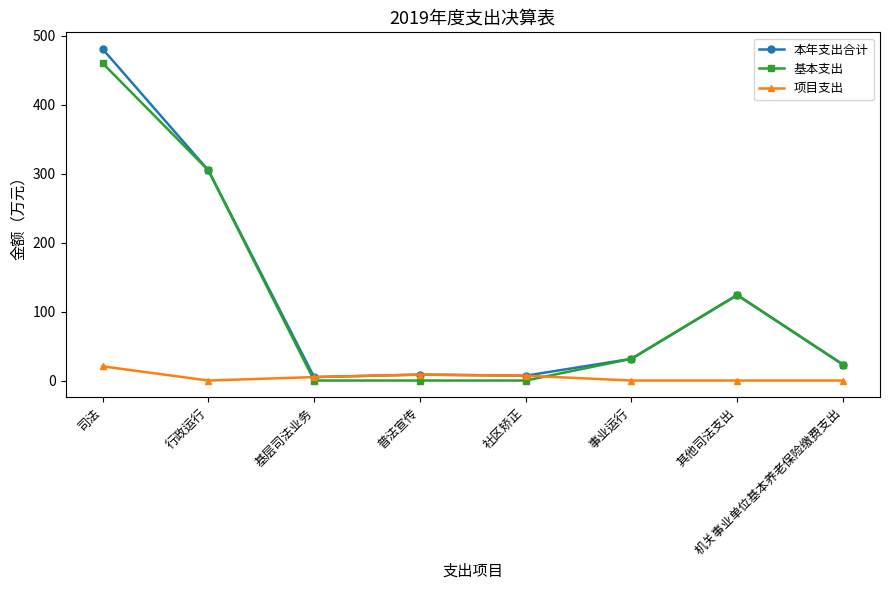

What is the total value across all series at 事业运行?

63.0